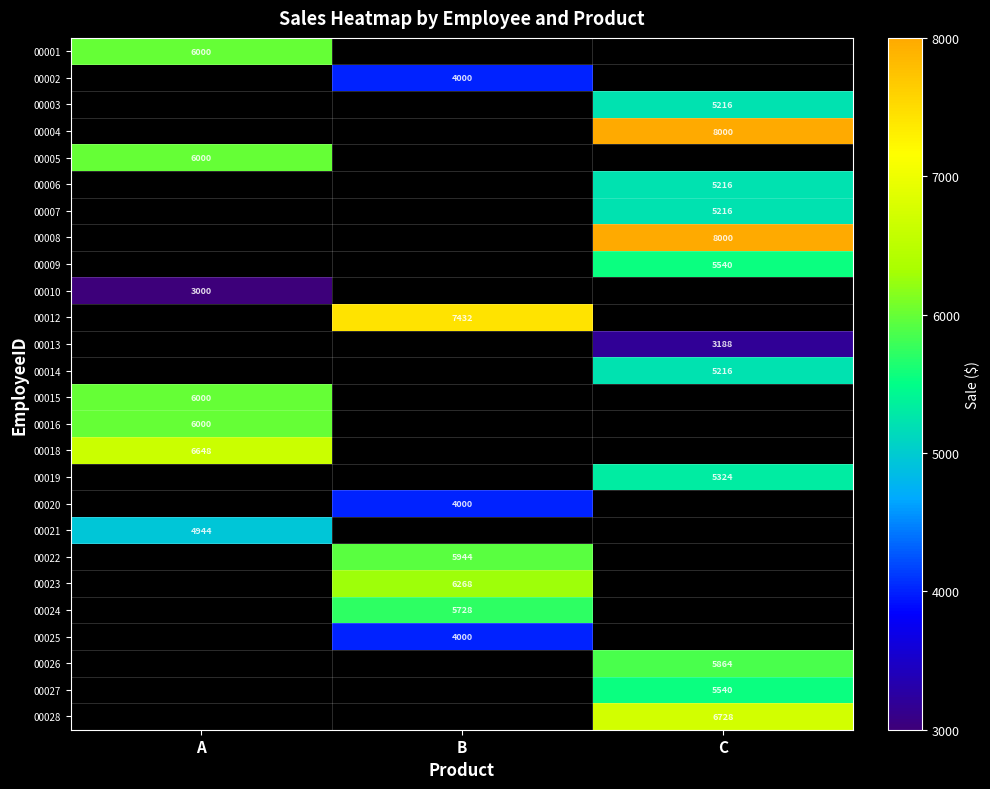

Is it true that 00025 equals 1613 at B?

False